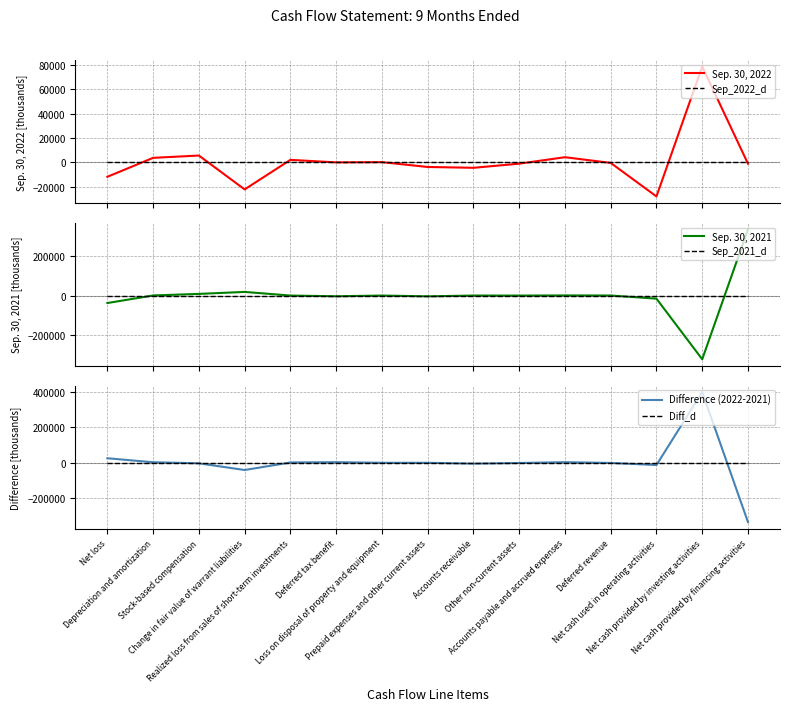

Where do Diff_d and Sep. 30, 2021 first cross each other?

Net loss and Depreciation and amortization